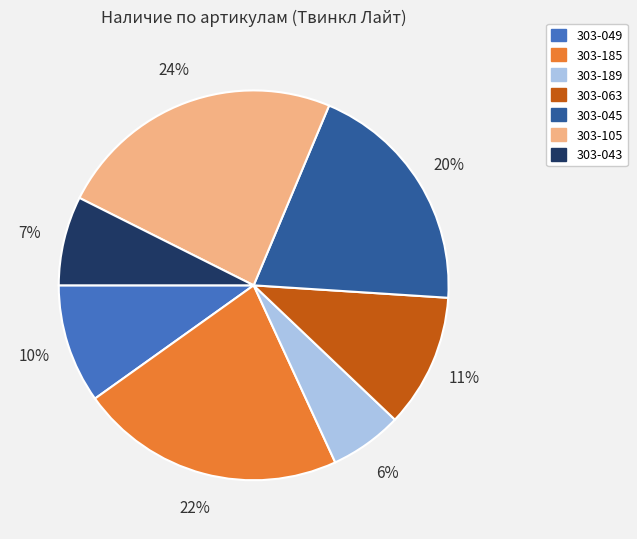

What is the ratio of the value at 303-105 to the value at 303-045?

1.2